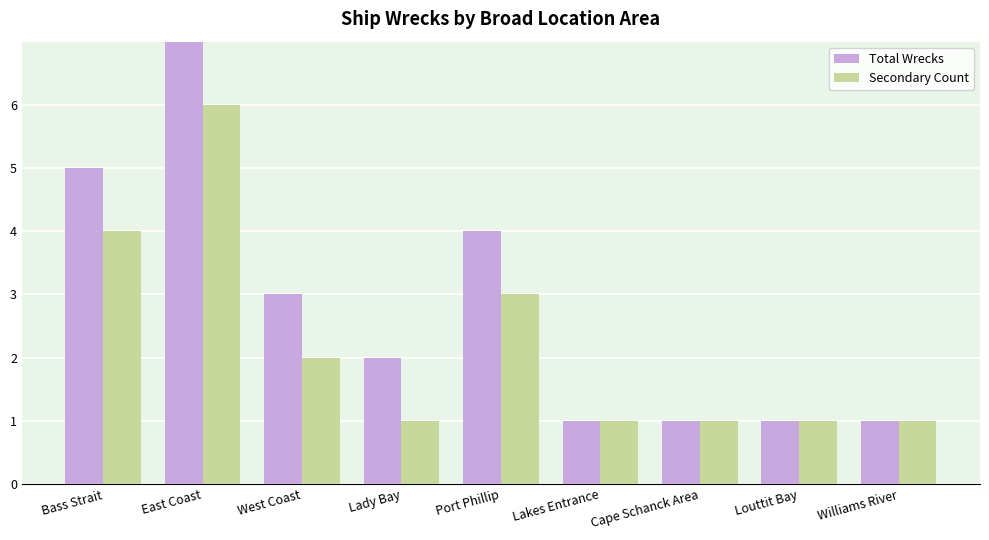

Rank the series by their average value, from lowest to highest.

Secondary Count, Total Wrecks